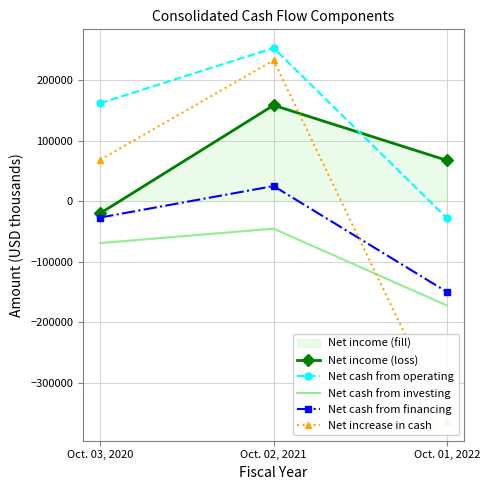

At which category is the sum across all series the highest?

Oct. 02, 2021